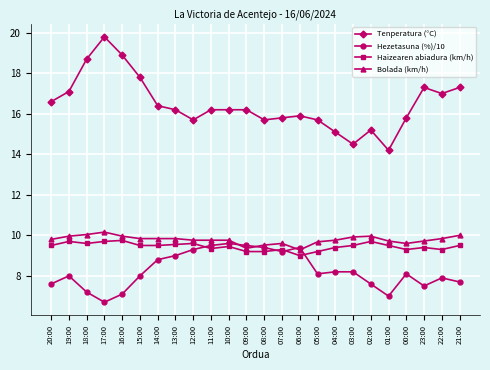

The Bolada (km/h) series shows 14.2 at 14:00. True or false?

False